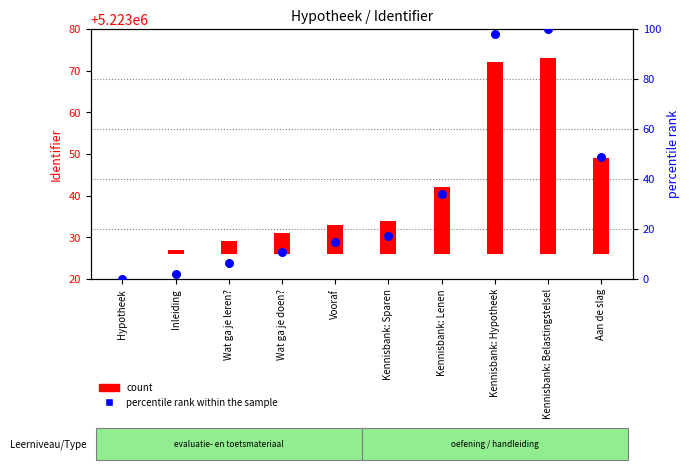

What is the total value across all series at Vooraf?

21.9